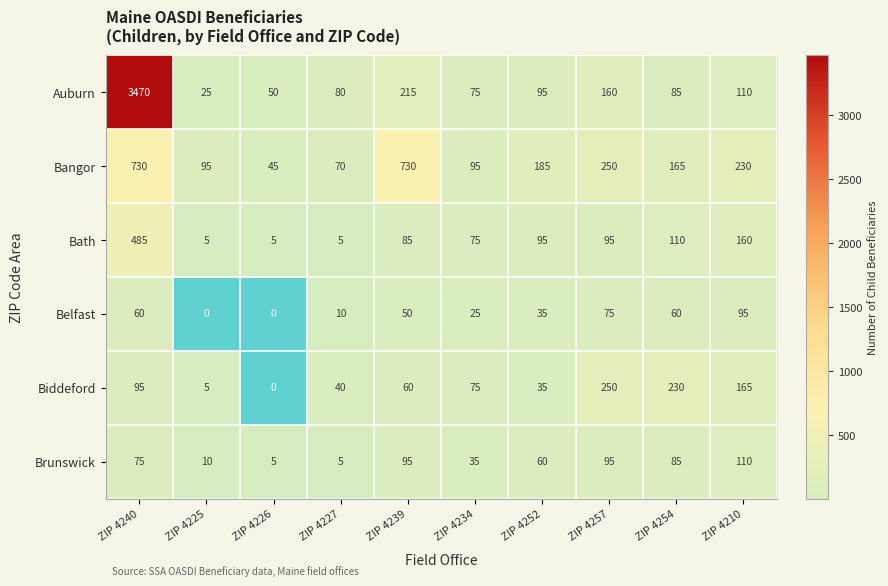

At which label does Auburn reach its peak?

ZIP 4240